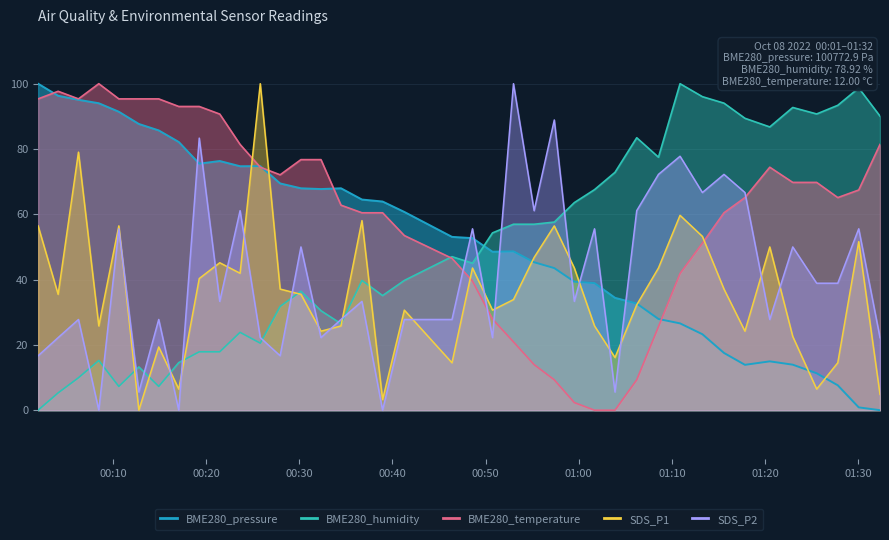

Reading left to right, what are all the values shown in this chart?

BME280_pressure: 2022/10/08 00:01:58=100.0	2022/10/08 00:04:07=96.3	2022/10/08 00:06:18=95.1	2022/10/08 00:08:29=94.0	2022/10/08 00:10:38=91.4	2022/10/08 00:12:47=87.7	2022/10/08 00:14:55=85.7	2022/10/08 00:17:04=82.1	2022/10/08 00:19:16=75.5	2022/10/08 00:21:28=76.3	2022/10/08 00:23:39=74.7	2022/10/08 00:25:49=74.7	2022/10/08 00:27:57=69.5	2022/10/08 00:30:11=68.0	2022/10/08 00:32:20=67.7	2022/10/08 00:34:29=68.0	2022/10/08 00:36:44=64.5	2022/10/08 00:38:57=63.9	2022/10/08 00:41:17=60.7	2022/10/08 00:46:24=53.1	2022/10/08 00:48:36=52.7	2022/10/08 00:50:45=48.5	2022/10/08 00:53:00=48.6	2022/10/08 00:55:13=45.3	2022/10/08 00:57:23=43.5	2022/10/08 00:59:32=39.4	2022/10/08 01:01:42=38.9	2022/10/08 01:03:54=34.4	2022/10/08 01:06:14=32.7	2022/10/08 01:08:34=27.9	2022/10/08 01:10:53=26.6	2022/10/08 01:13:17=23.3	2022/10/08 01:15:36=17.5	2022/10/08 01:17:51=13.9	2022/10/08 01:20:31=15.0	2022/10/08 01:22:59=13.9	2022/10/08 01:25:33=11.3	2022/10/08 01:27:49=7.6	2022/10/08 01:30:04=0.9	2022/10/08 01:32:21=0.0
BME280_humidity: 2022/10/08 00:01:58=0.0	2022/10/08 00:04:07=5.3	2022/10/08 00:06:18=9.9	2022/10/08 00:08:29=15.2	2022/10/08 00:10:38=7.3	2022/10/08 00:12:47=13.2	2022/10/08 00:14:55=7.3	2022/10/08 00:17:04=14.6	2022/10/08 00:19:16=17.9	2022/10/08 00:21:28=17.9	2022/10/08 00:23:39=23.8	2022/10/08 00:25:49=20.5	2022/10/08 00:27:57=31.8	2022/10/08 00:30:11=36.4	2022/10/08 00:32:20=30.5	2022/10/08 00:34:29=26.5	2022/10/08 00:36:44=39.7	2022/10/08 00:38:57=35.1	2022/10/08 00:41:17=39.7	2022/10/08 00:46:24=47.0	2022/10/08 00:48:36=45.0	2022/10/08 00:50:45=54.3	2022/10/08 00:53:00=57.0	2022/10/08 00:55:13=57.0	2022/10/08 00:57:23=57.6	2022/10/08 00:59:32=63.6	2022/10/08 01:01:42=67.5	2022/10/08 01:03:54=72.8	2022/10/08 01:06:14=83.4	2022/10/08 01:08:34=77.5	2022/10/08 01:10:53=100.0	2022/10/08 01:13:17=96.0	2022/10/08 01:15:36=94.0	2022/10/08 01:17:51=89.4	2022/10/08 01:20:31=86.8	2022/10/08 01:22:59=92.7	2022/10/08 01:25:33=90.7	2022/10/08 01:27:49=93.4	2022/10/08 01:30:04=98.7	2022/10/08 01:32:21=90.1
BME280_temperature: 2022/10/08 00:01:58=95.3	2022/10/08 00:04:07=97.7	2022/10/08 00:06:18=95.3	2022/10/08 00:08:29=100.0	2022/10/08 00:10:38=95.3	2022/10/08 00:12:47=95.3	2022/10/08 00:14:55=95.3	2022/10/08 00:17:04=93.0	2022/10/08 00:19:16=93.0	2022/10/08 00:21:28=90.7	2022/10/08 00:23:39=81.4	2022/10/08 00:25:49=74.4	2022/10/08 00:27:57=72.1	2022/10/08 00:30:11=76.7	2022/10/08 00:32:20=76.7	2022/10/08 00:34:29=62.8	2022/10/08 00:36:44=60.5	2022/10/08 00:38:57=60.5	2022/10/08 00:41:17=53.5	2022/10/08 00:46:24=46.5	2022/10/08 00:48:36=39.5	2022/10/08 00:50:45=27.9	2022/10/08 00:53:00=20.9	2022/10/08 00:55:13=14.0	2022/10/08 00:57:23=9.3	2022/10/08 00:59:32=2.3	2022/10/08 01:01:42=0.0	2022/10/08 01:03:54=0.0	2022/10/08 01:06:14=9.3	2022/10/08 01:08:34=25.6	2022/10/08 01:10:53=41.9	2022/10/08 01:13:17=51.2	2022/10/08 01:15:36=60.5	2022/10/08 01:17:51=65.1	2022/10/08 01:20:31=74.4	2022/10/08 01:22:59=69.8	2022/10/08 01:25:33=69.8	2022/10/08 01:27:49=65.1	2022/10/08 01:30:04=67.4	2022/10/08 01:32:21=81.4
SDS_P1: 2022/10/08 00:01:58=56.5	2022/10/08 00:04:07=35.5	2022/10/08 00:06:18=79.0	2022/10/08 00:08:29=25.8	2022/10/08 00:10:38=56.5	2022/10/08 00:12:47=0.0	2022/10/08 00:14:55=19.4	2022/10/08 00:17:04=6.5	2022/10/08 00:19:16=40.3	2022/10/08 00:21:28=45.2	2022/10/08 00:23:39=41.9	2022/10/08 00:25:49=100.0	2022/10/08 00:27:57=37.1	2022/10/08 00:30:11=35.5	2022/10/08 00:32:20=24.2	2022/10/08 00:34:29=25.8	2022/10/08 00:36:44=58.1	2022/10/08 00:38:57=3.2	2022/10/08 00:41:17=30.6	2022/10/08 00:46:24=14.5	2022/10/08 00:48:36=43.5	2022/10/08 00:50:45=30.6	2022/10/08 00:53:00=33.9	2022/10/08 00:55:13=46.8	2022/10/08 00:57:23=56.5	2022/10/08 00:59:32=43.5	2022/10/08 01:01:42=25.8	2022/10/08 01:03:54=16.1	2022/10/08 01:06:14=32.3	2022/10/08 01:08:34=43.5	2022/10/08 01:10:53=59.7	2022/10/08 01:13:17=53.2	2022/10/08 01:15:36=37.1	2022/10/08 01:17:51=24.2	2022/10/08 01:20:31=50.0	2022/10/08 01:22:59=22.6	2022/10/08 01:25:33=6.5	2022/10/08 01:27:49=14.5	2022/10/08 01:30:04=51.6	2022/10/08 01:32:21=4.8
SDS_P2: 2022/10/08 00:01:58=16.7	2022/10/08 00:04:07=22.2	2022/10/08 00:06:18=27.8	2022/10/08 00:08:29=0.0	2022/10/08 00:10:38=55.6	2022/10/08 00:12:47=5.6	2022/10/08 00:14:55=27.8	2022/10/08 00:17:04=0.0	2022/10/08 00:19:16=83.3	2022/10/08 00:21:28=33.3	2022/10/08 00:23:39=61.1	2022/10/08 00:25:49=22.2	2022/10/08 00:27:57=16.7	2022/10/08 00:30:11=50.0	2022/10/08 00:32:20=22.2	2022/10/08 00:34:29=27.8	2022/10/08 00:36:44=33.3	2022/10/08 00:38:57=0.0	2022/10/08 00:41:17=27.8	2022/10/08 00:46:24=27.8	2022/10/08 00:48:36=55.6	2022/10/08 00:50:45=22.2	2022/10/08 00:53:00=100.0	2022/10/08 00:55:13=61.1	2022/10/08 00:57:23=88.9	2022/10/08 00:59:32=33.3	2022/10/08 01:01:42=55.6	2022/10/08 01:03:54=5.6	2022/10/08 01:06:14=61.1	2022/10/08 01:08:34=72.2	2022/10/08 01:10:53=77.8	2022/10/08 01:13:17=66.7	2022/10/08 01:15:36=72.2	2022/10/08 01:17:51=66.7	2022/10/08 01:20:31=27.8	2022/10/08 01:22:59=50.0	2022/10/08 01:25:33=38.9	2022/10/08 01:27:49=38.9	2022/10/08 01:30:04=55.6	2022/10/08 01:32:21=22.2